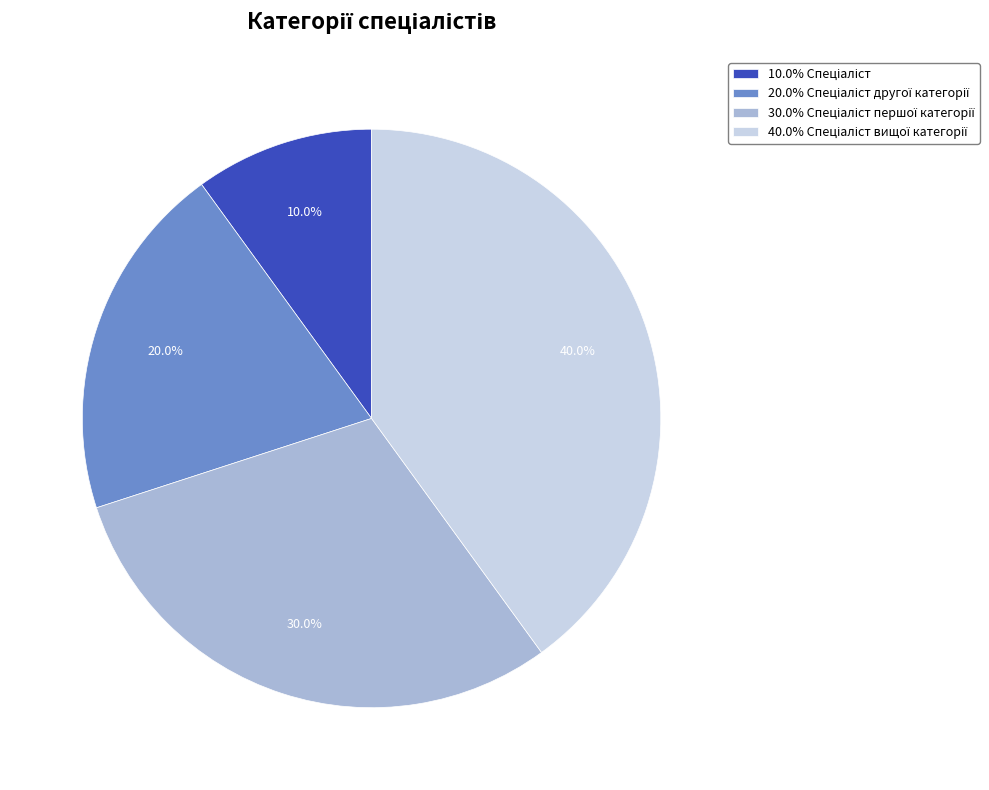

Count the number of slices in the pie.

4